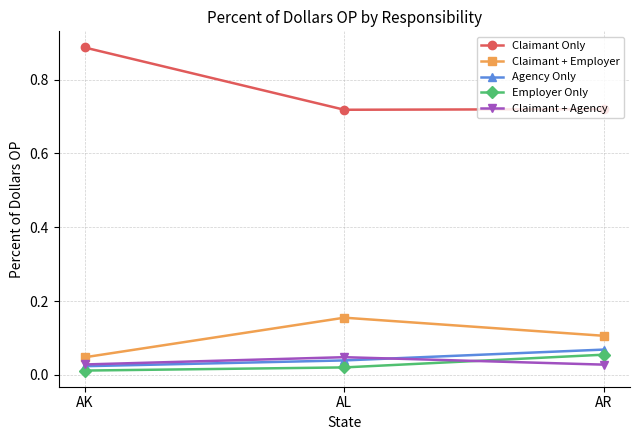

Which category has the highest value in the Claimant Only series?

AK